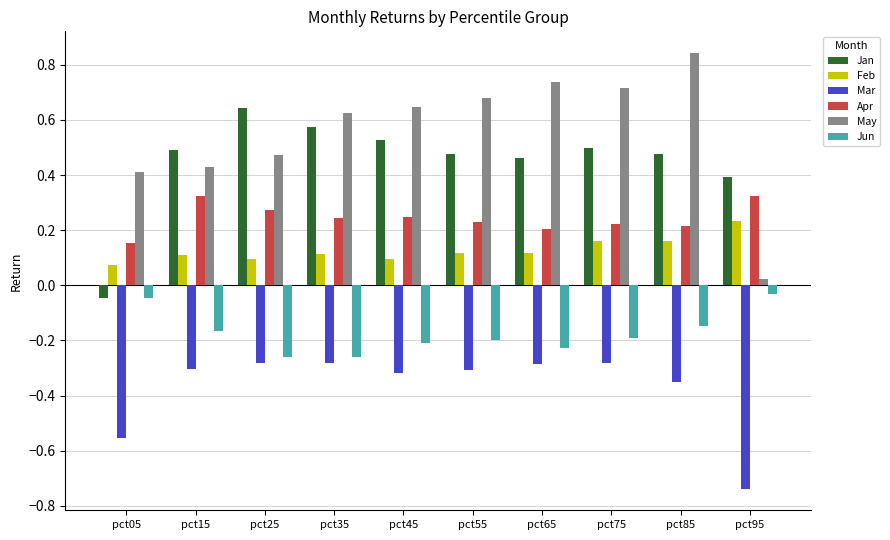

How many groups of bars are there?

10